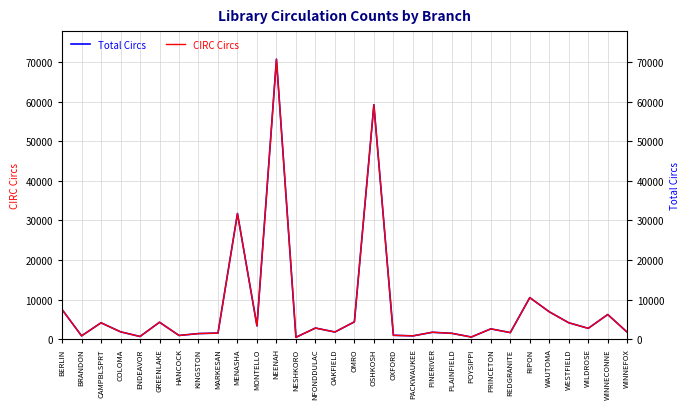

What is the difference between the Total Circs values at WESTFIELD and BRANDON?

3298